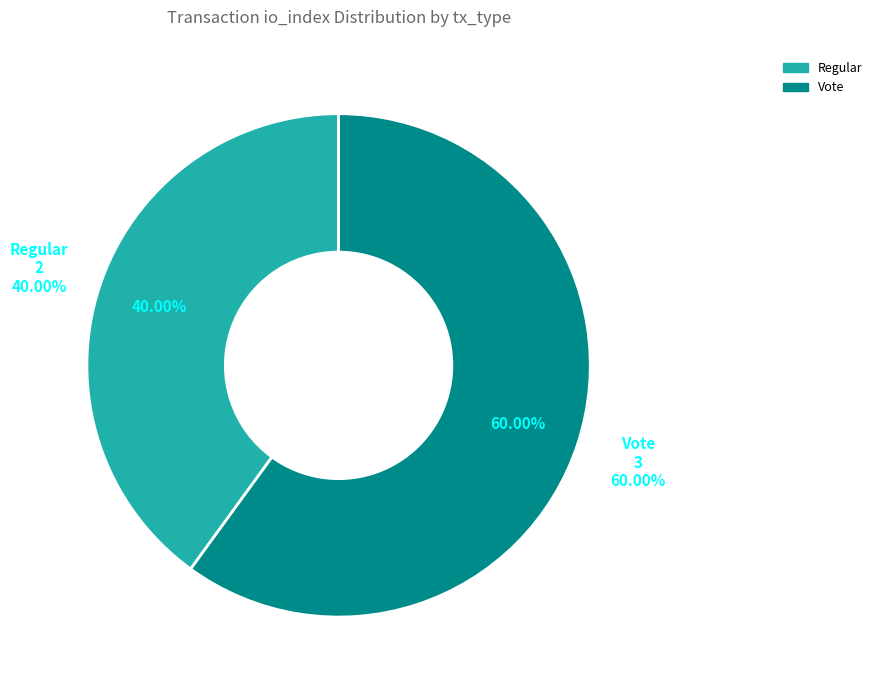

True or false: Regular (io_index=2) accounts for 40% of the total.

True